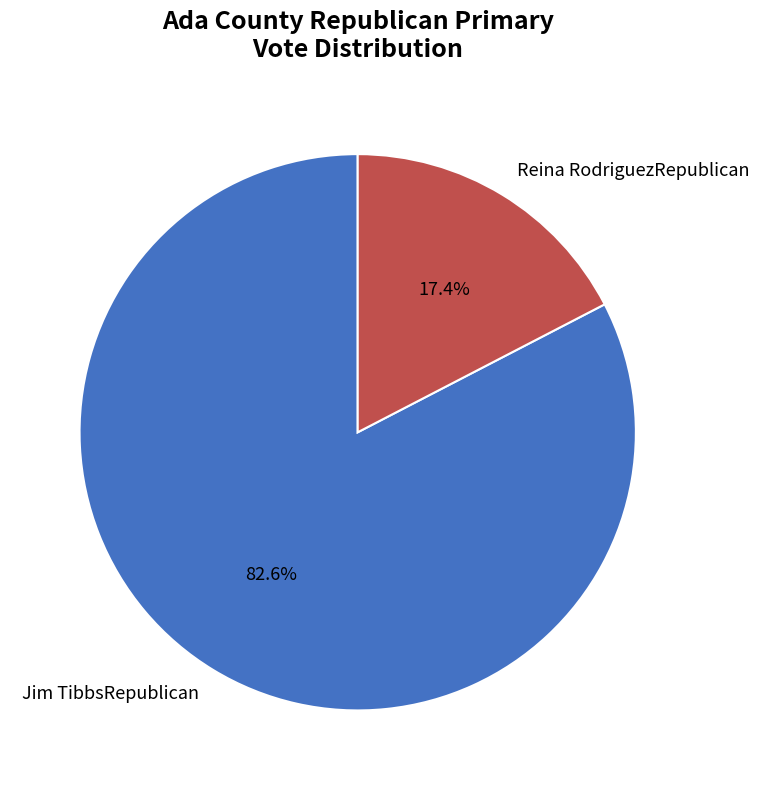

Which has a higher value, Jim TibbsRepublican or Reina RodriguezRepublican?

Jim TibbsRepublican